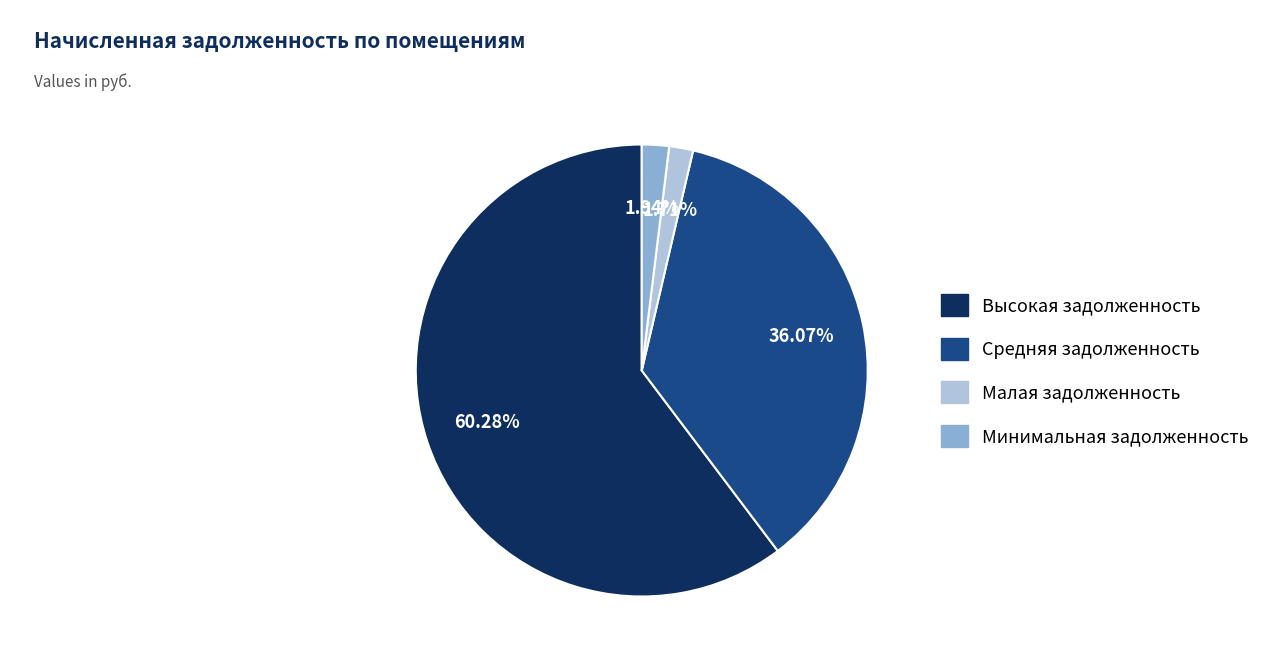

Does any single category account for the majority?

Yes